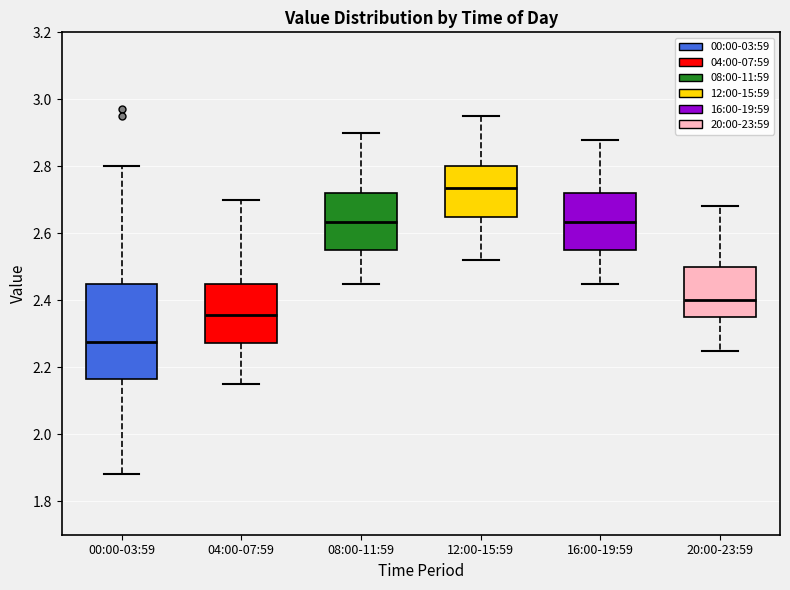

Reading left to right, read every box against the y-axis: the position of its median line, the range the box covers, and the ends of its whiskers. The values are not printed on the chart, so give them approximately, as read against the axis.

00:00-03:59: median 2.28, box 2.16 to 2.46, whiskers 1.88 to 2.80
04:00-07:59: median 2.36, box 2.28 to 2.46, whiskers 2.16 to 2.70
08:00-11:59: median 2.64, box 2.56 to 2.72, whiskers 2.46 to 2.90
12:00-15:59: median 2.74, box 2.66 to 2.80, whiskers 2.52 to 2.96
16:00-19:59: median 2.64, box 2.56 to 2.72, whiskers 2.46 to 2.88
20:00-23:59: median 2.40, box 2.36 to 2.50, whiskers 2.26 to 2.68